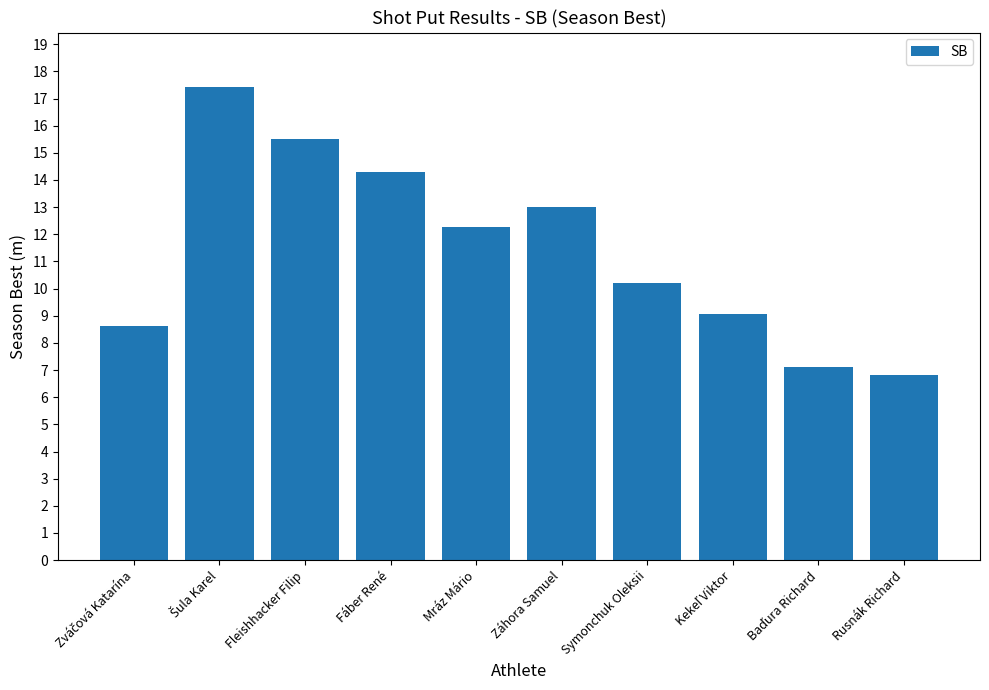

What is the minimum value shown in the chart?

6.8